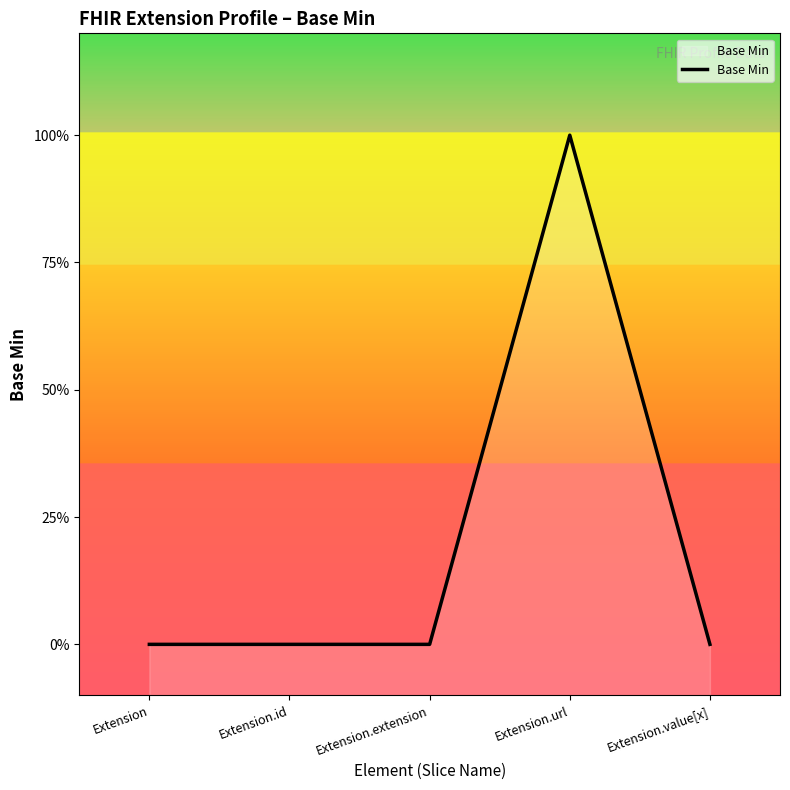

How many interior local peaks (higher than both neighbors) does the data have?

1